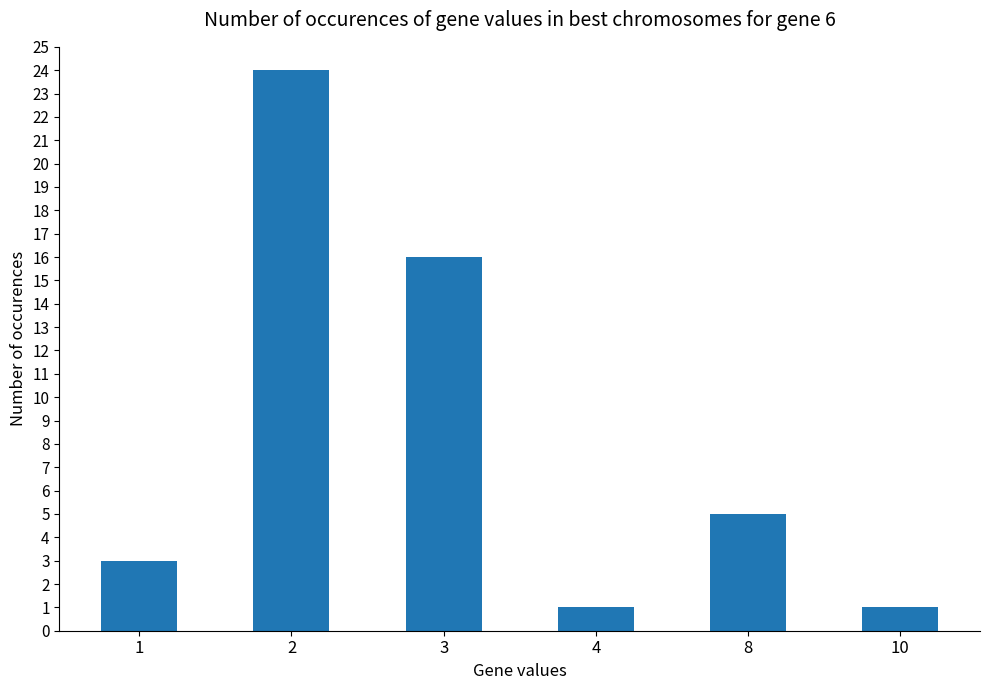

Is it true that the value at 1 is 3?

True